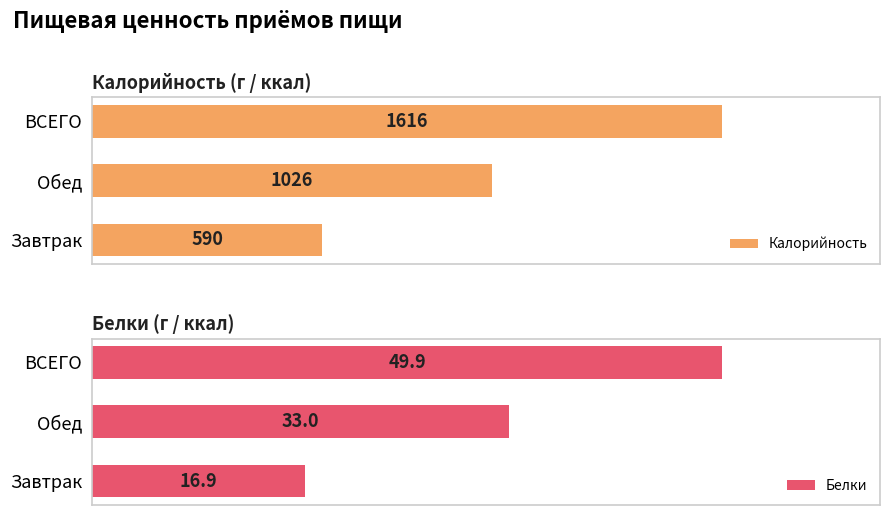

List the labels in order of Белки value, largest first.

ВСЕГО, Обед, Завтрак